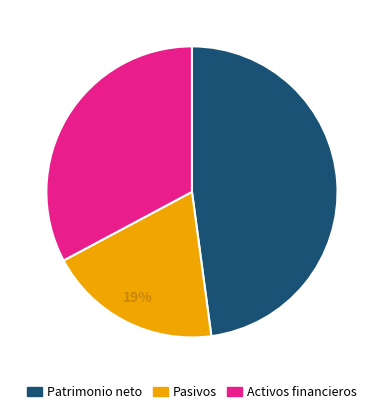

Is there a majority slice in this chart?

No